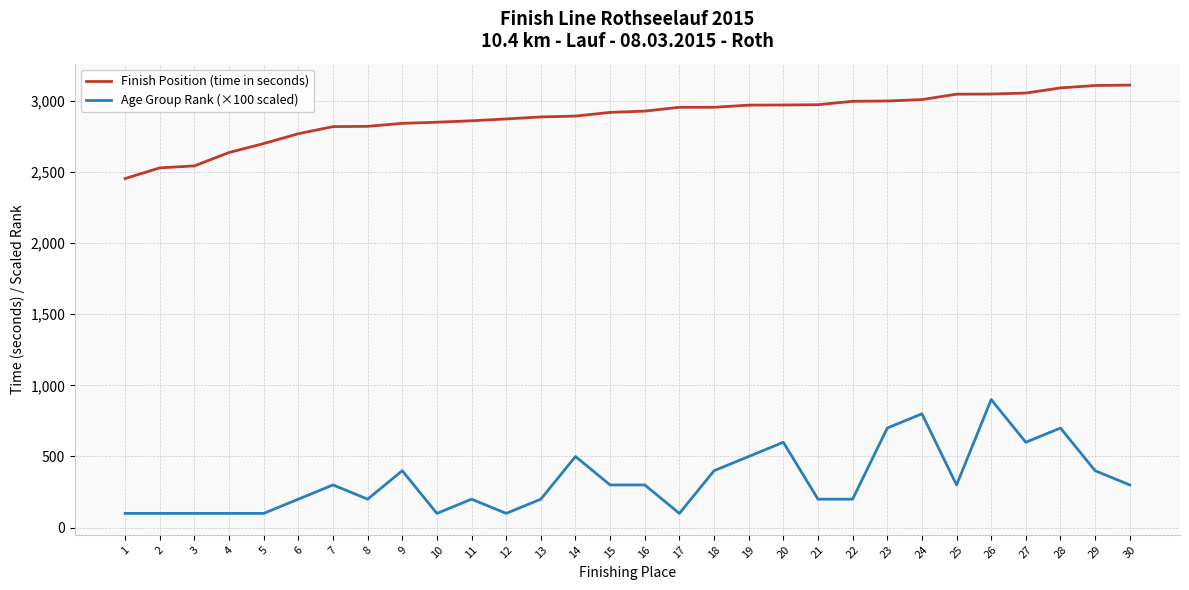

What is the sum of the Finish Position (time in seconds) values at 1 and 21?

5427